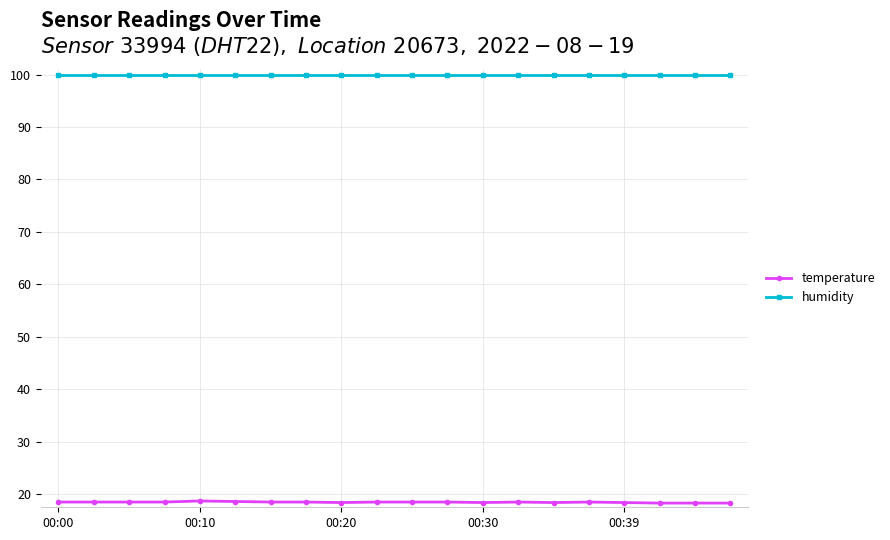

What is the greatest value displayed?

99.9